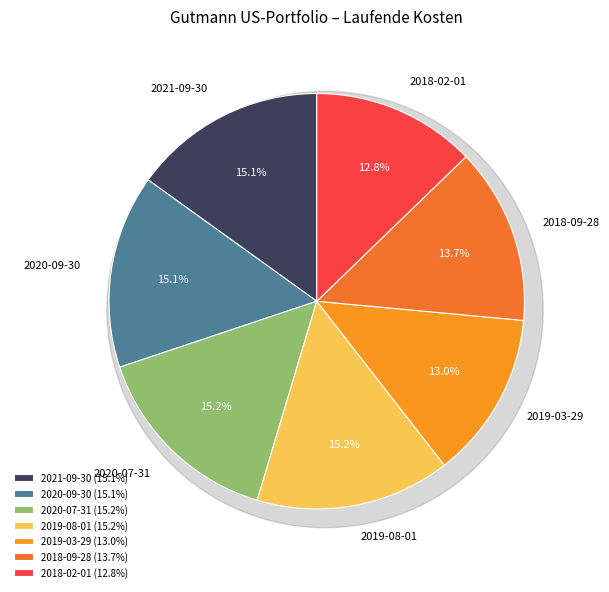

Which category has the smallest portion of the pie?

2018-02-01